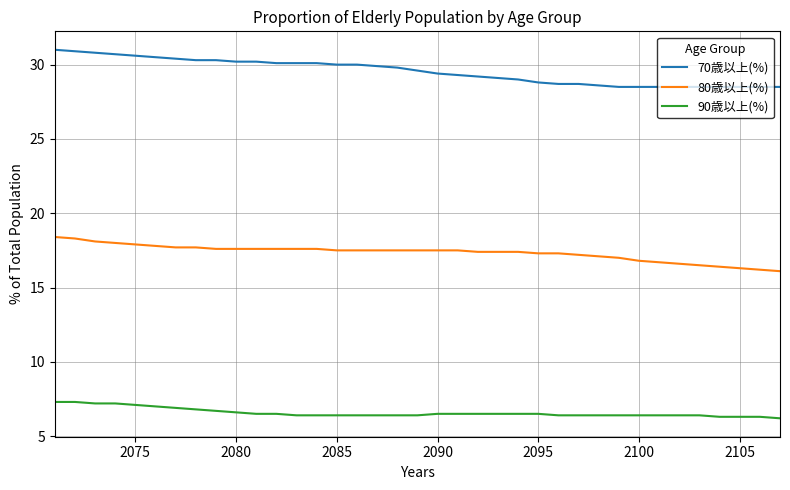

What is the smallest value displayed?

6.2